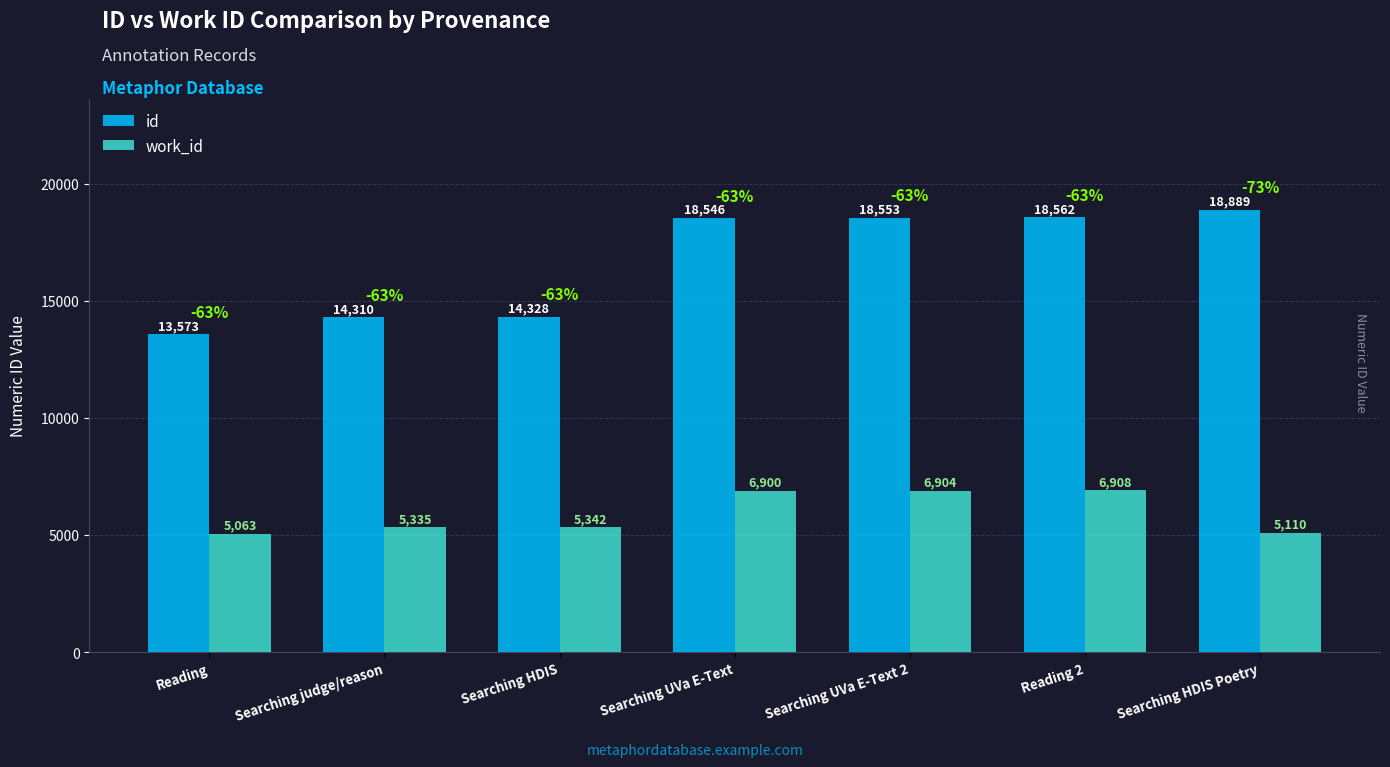

List the labels in order of id value, smallest first.

Reading, Searching judge/reason, Searching HDIS, Searching UVa E-Text, Searching UVa E-Text 2, Reading 2, Searching HDIS Poetry